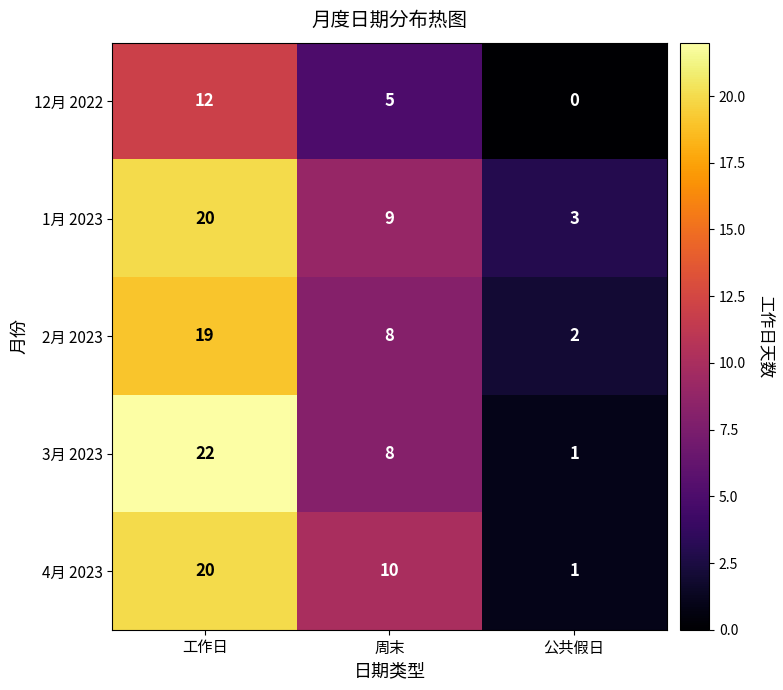

Is the value of 1月 2023 at 周末 greater than the value of 4月 2023 at 工作日?

No